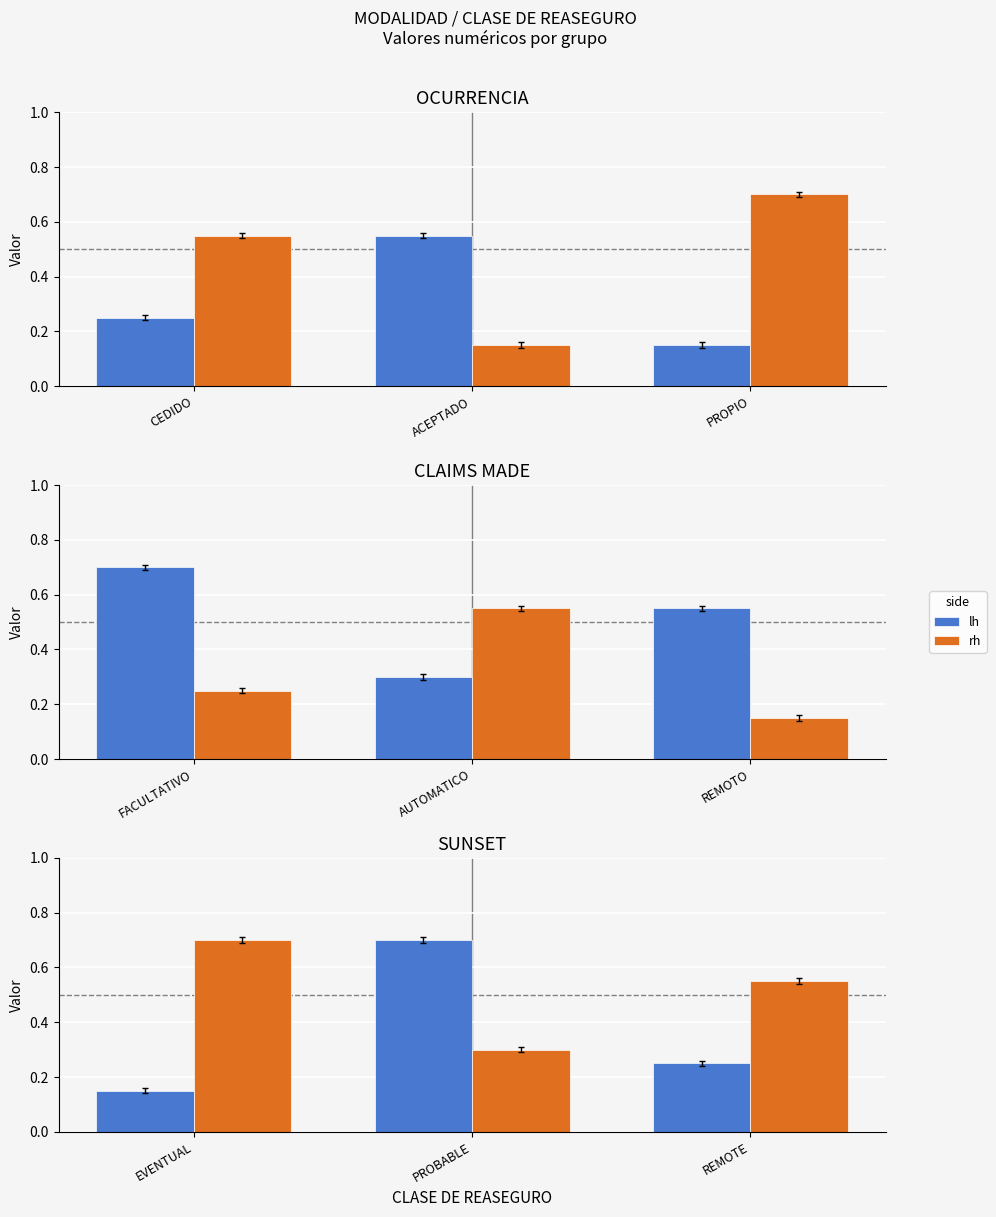

Which category has the highest value in the lh series?

PROBABLE